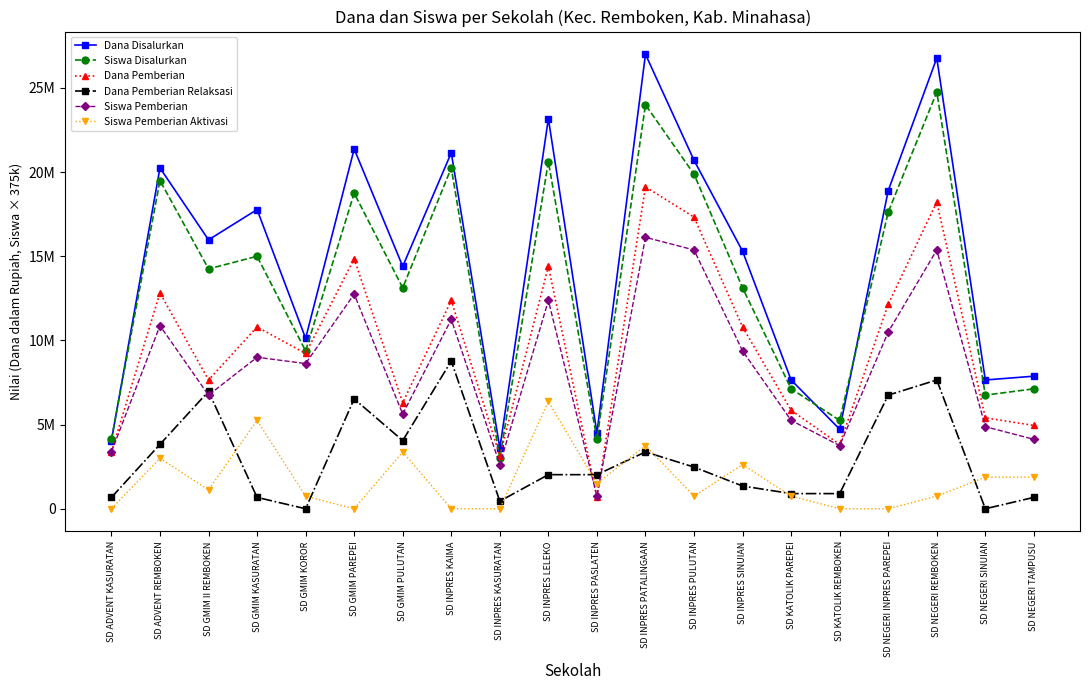

Where does the Siswa Pemberian Aktivasi series first go above 1125000?

SD ADVENT REMBOKEN